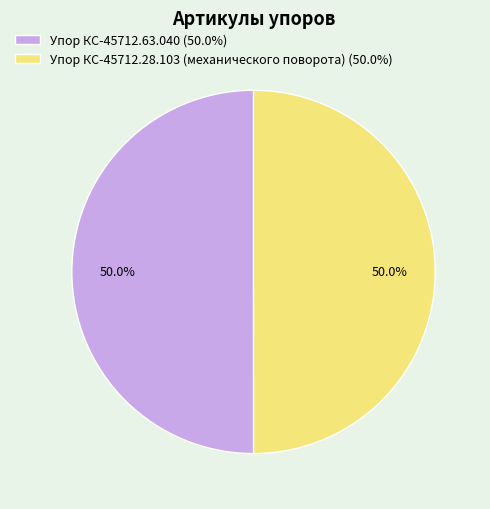

The Упор КС-45712.63.040 slice represents 50% of the pie. True or false?

True